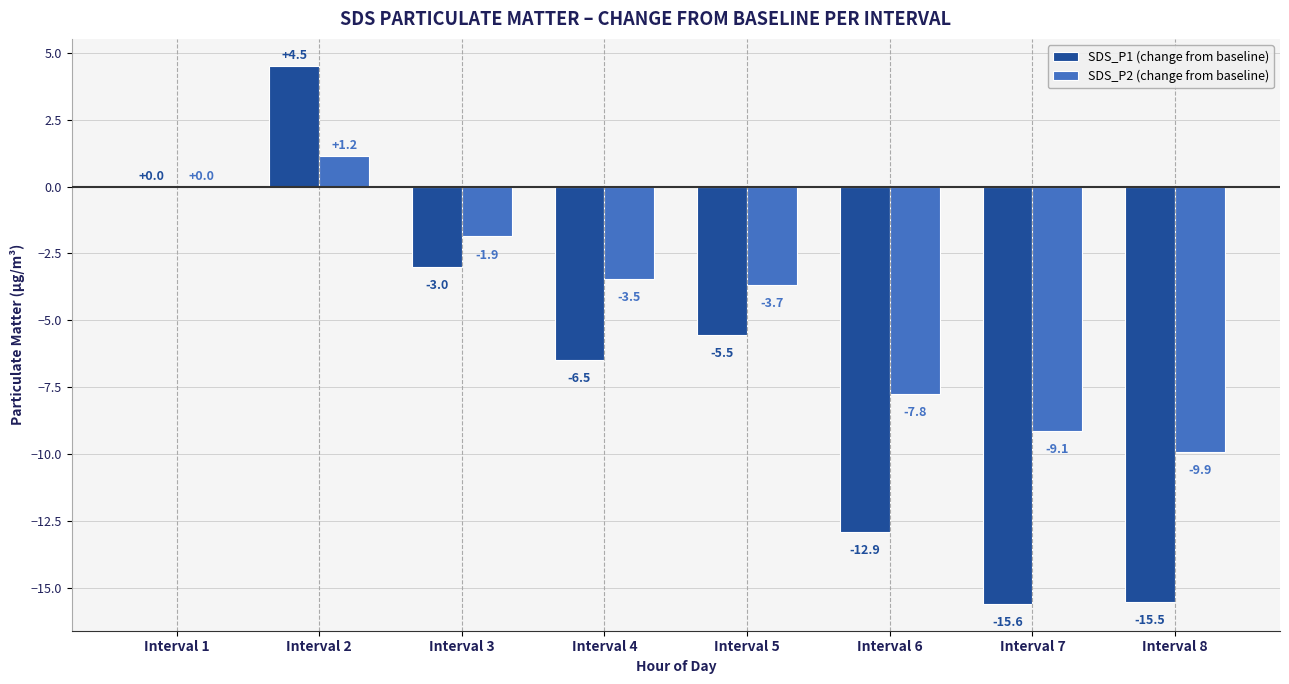

Which series has the largest range (max minus min)?

SDS_P1 (change from baseline)